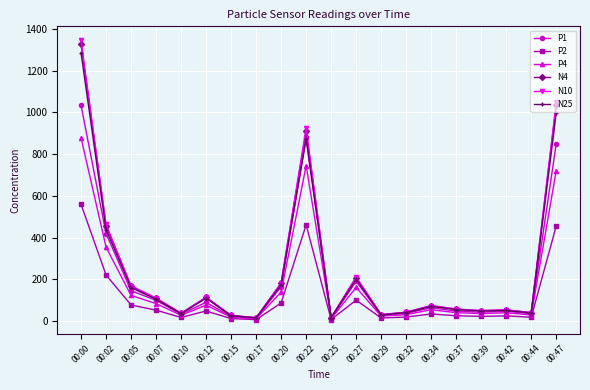

At which category does the chart reach its peak across all series?

00:00